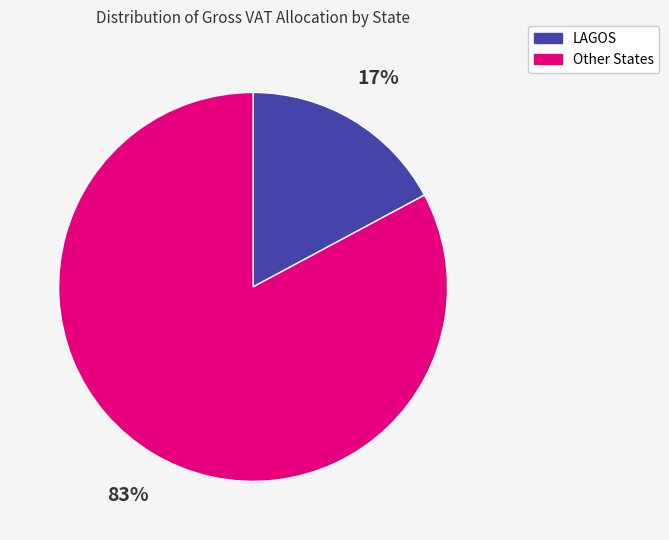

To the nearest percent, what is the average slice percentage?

50%